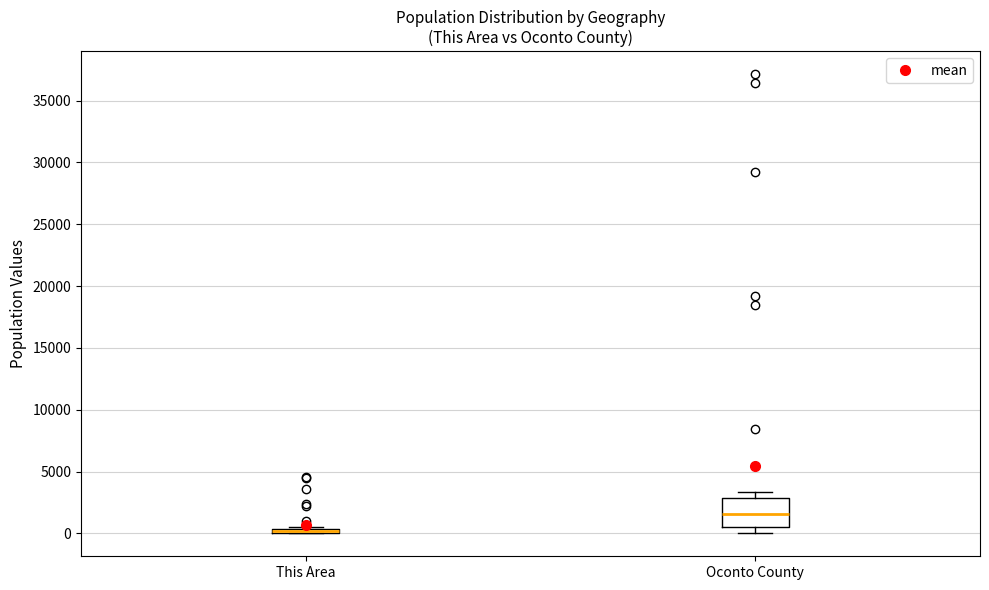

Where is the upper edge of the box for This Area on the y-axis? The values are not printed on the chart, so give them approximately, as read against the axis.

500